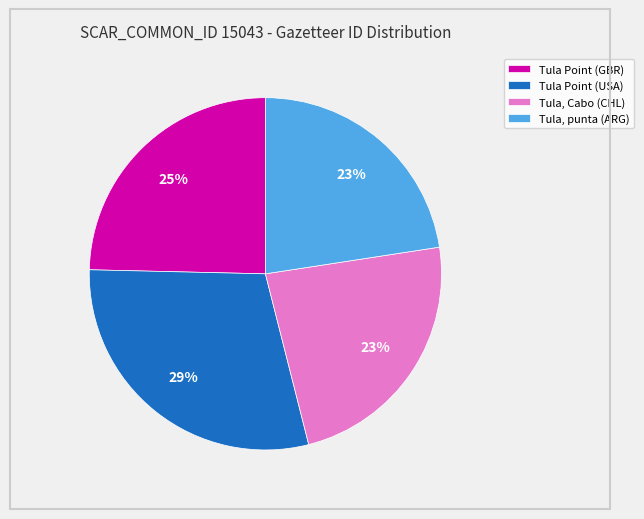

Combined, do Tula, Cabo (CHL) and Tula Point (GBR) account for over 50%?

No